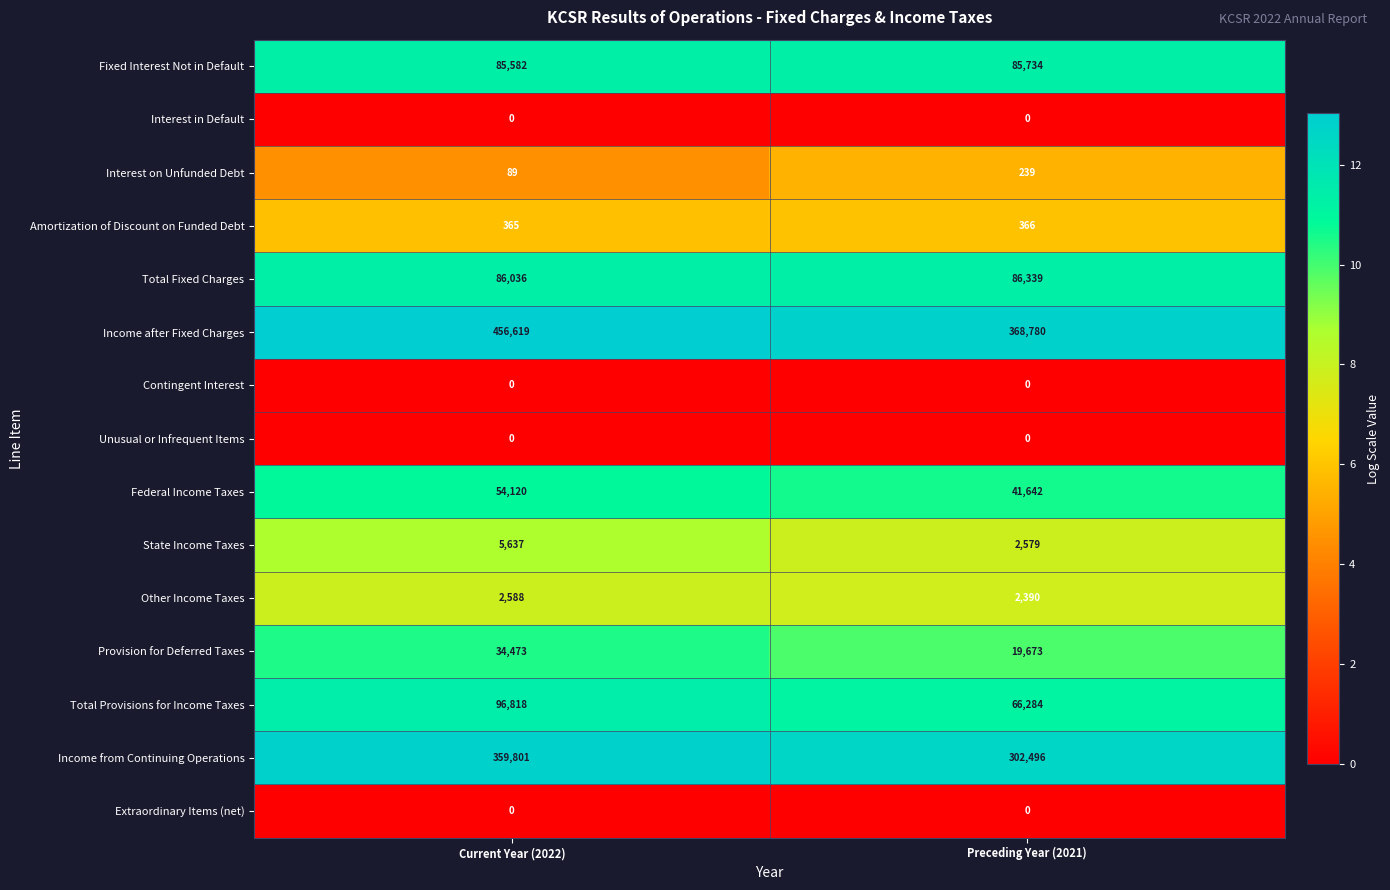

What is the total value across all series at Current Year (2022)?

1182128